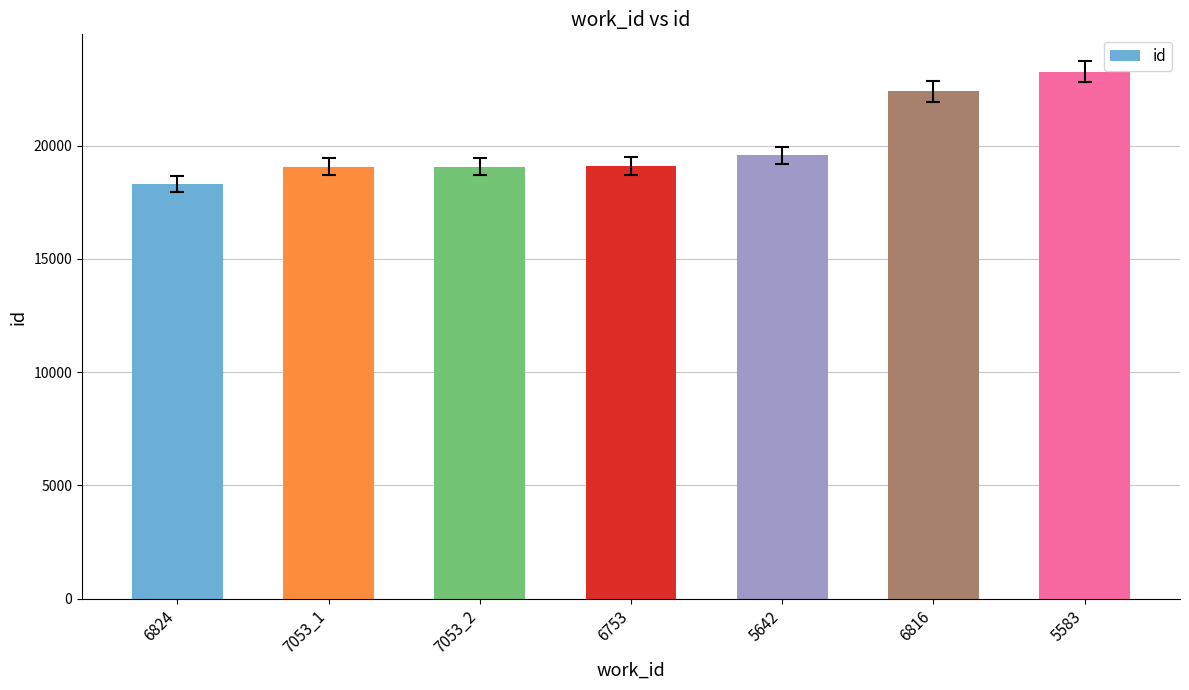

Which category has the highest value across all series?

5583